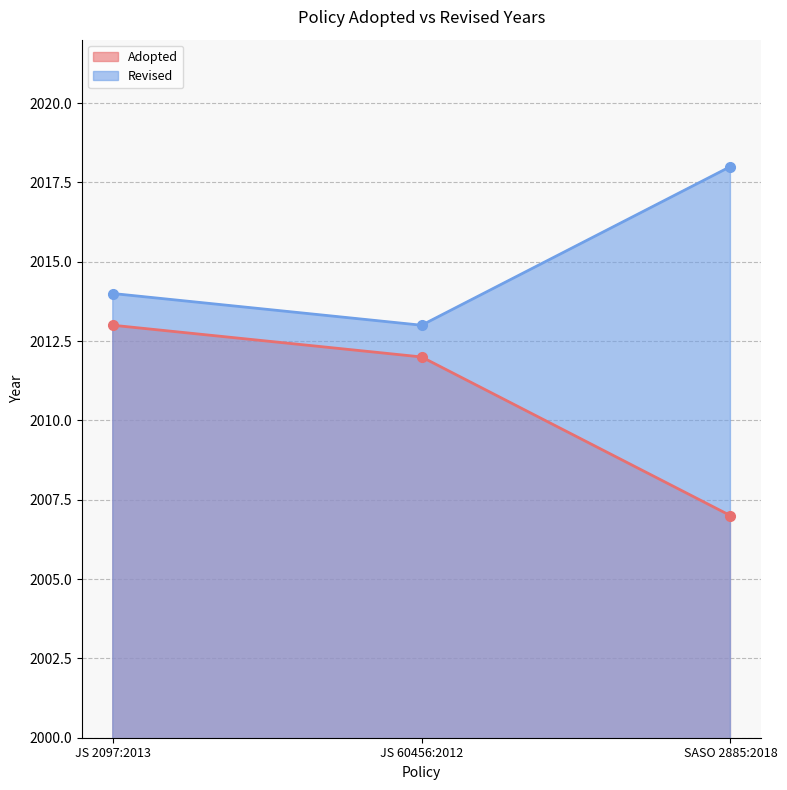

Between JS 60456:2012 and JS 2097:2013, which is larger?

JS 2097:2013